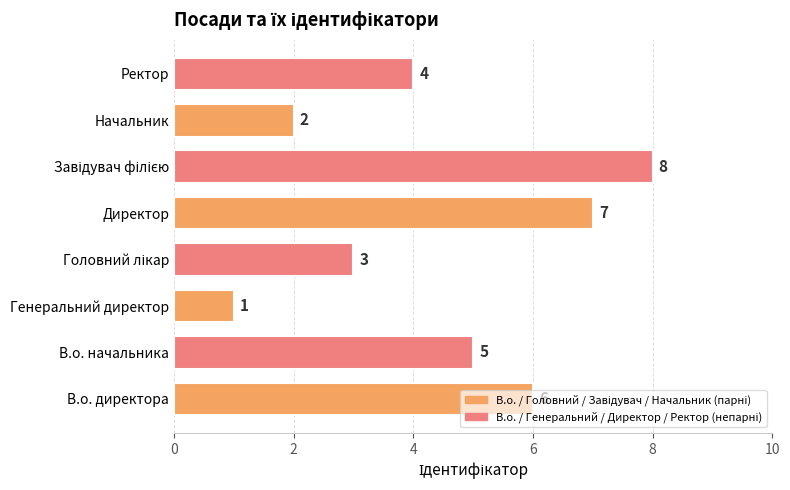

At which label is the value closest to 4?

Ректор